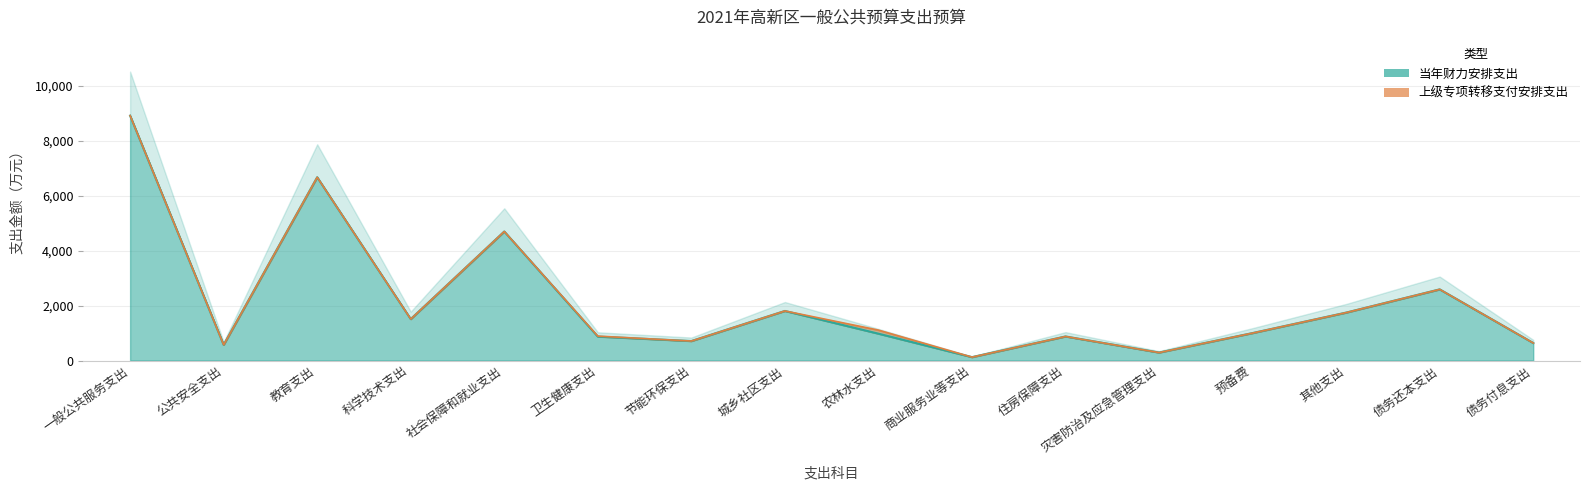

What is the value of the 4th point from the left?

1509